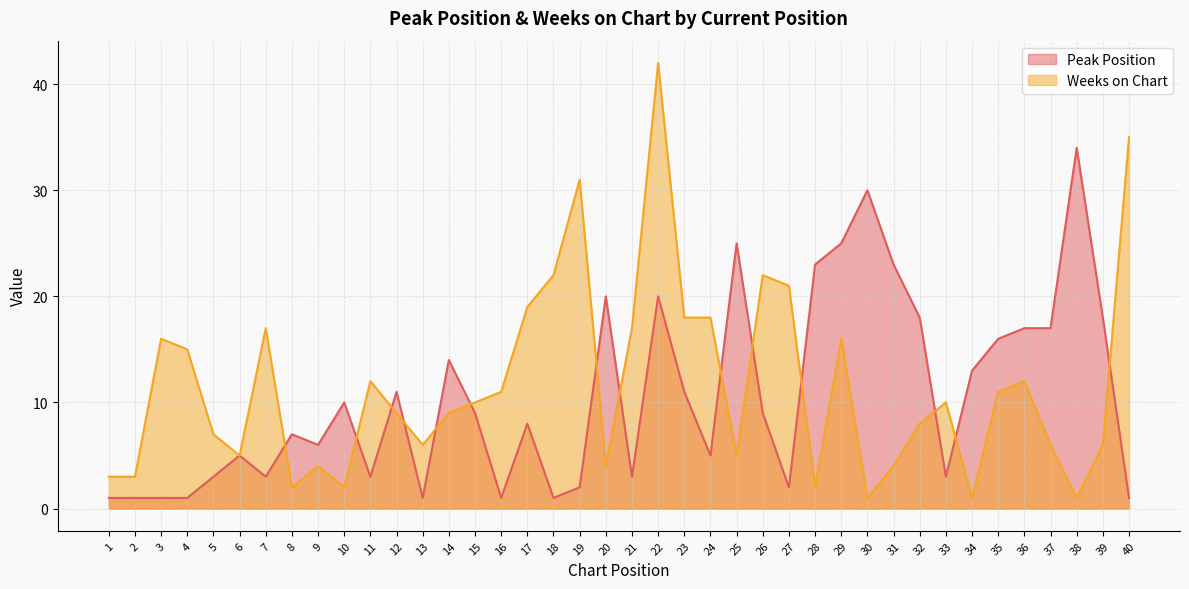

Where is the first local maximum for Peak Position?

6